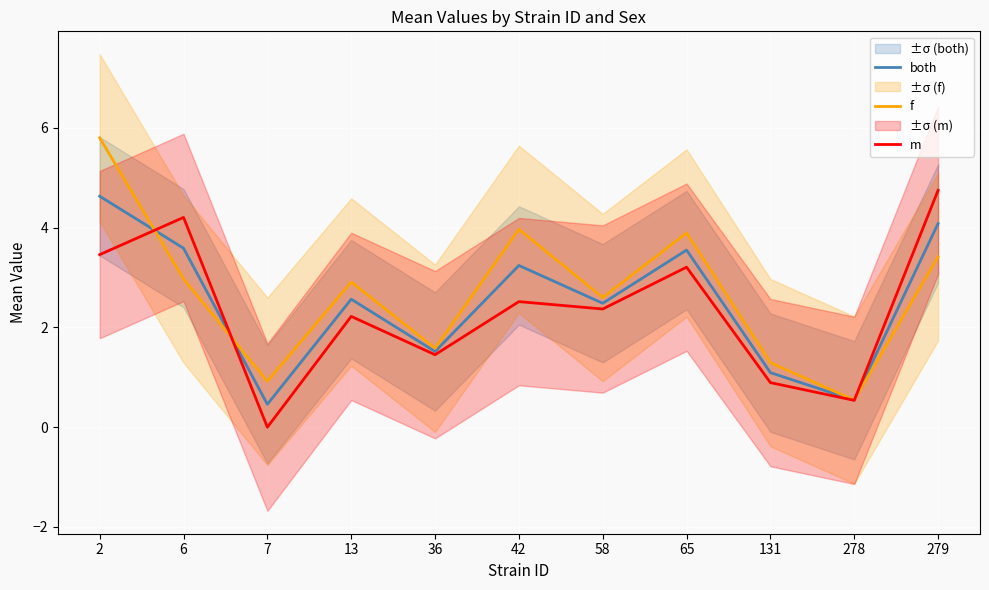

Where is the first local maximum for both?

13